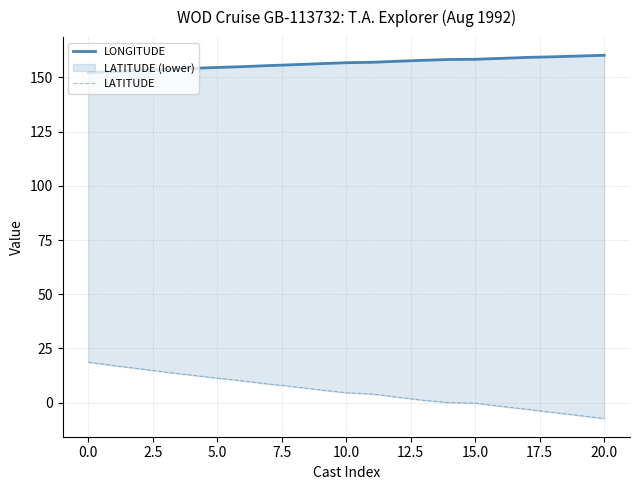

List the series in order of their peak value, lowest first.

LATITUDE, LONGITUDE